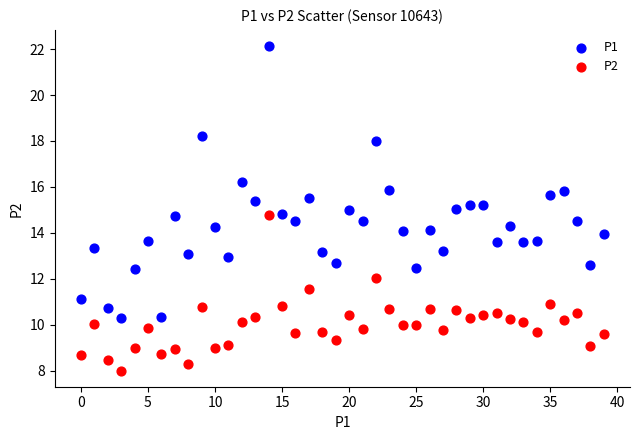

Which series has the widest spread of Y values?

P1